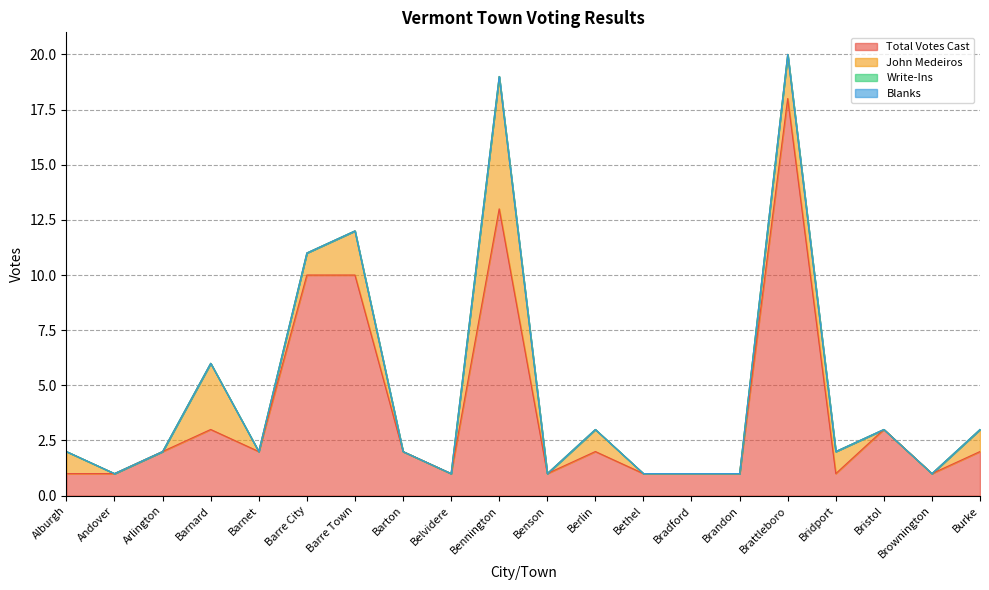

True or false: Total Votes Cast has a value of 18 at Brattleboro.

True